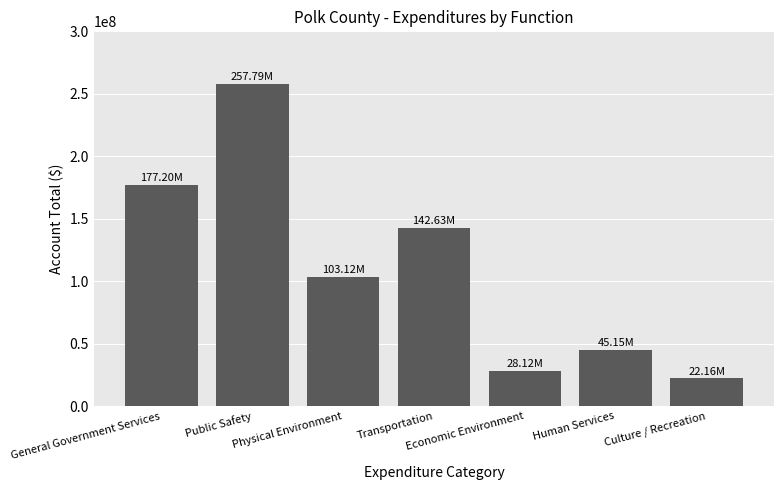

Reading left to right, extract all data points from this chart.

General Government Services=177203633	Public Safety=257793123	Physical Environment=103123634	Transportation=142634095	Economic Environment=28121496	Human Services=45150605	Culture / Recreation=22157498